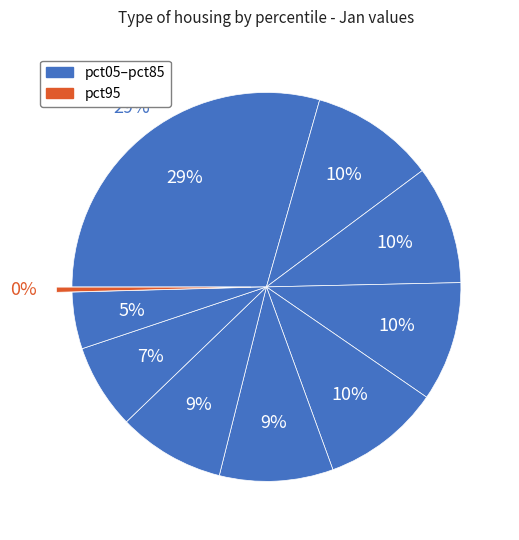

Rank the categories by value from lowest to highest.

pct95, pct85, pct75, pct65, pct55, pct45, pct25, pct35, pct15, pct05